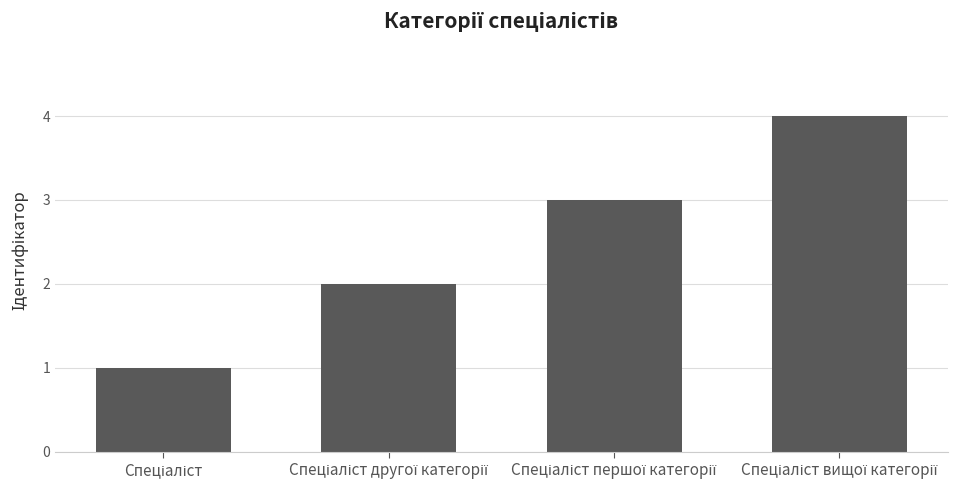

What is the maximum value shown in the chart?

4